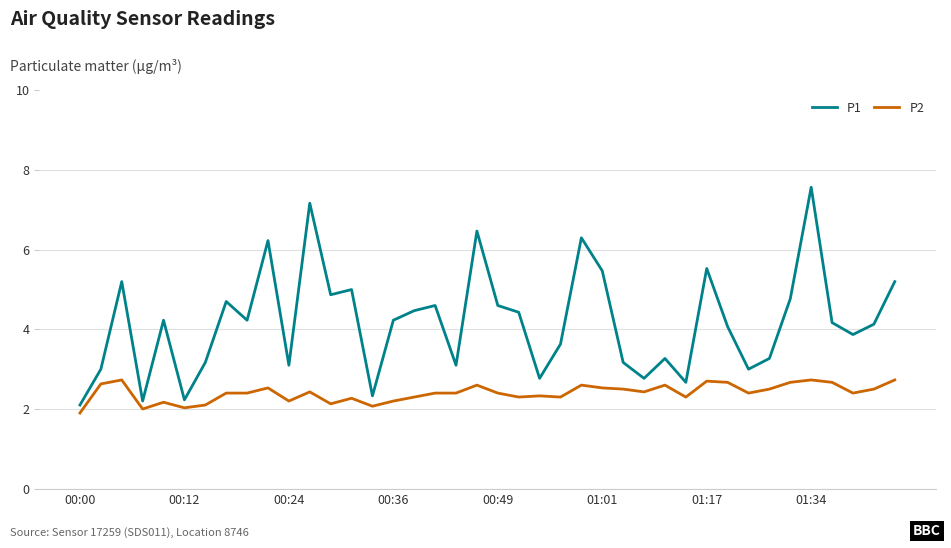

Which series has the largest total across all categories?

P1